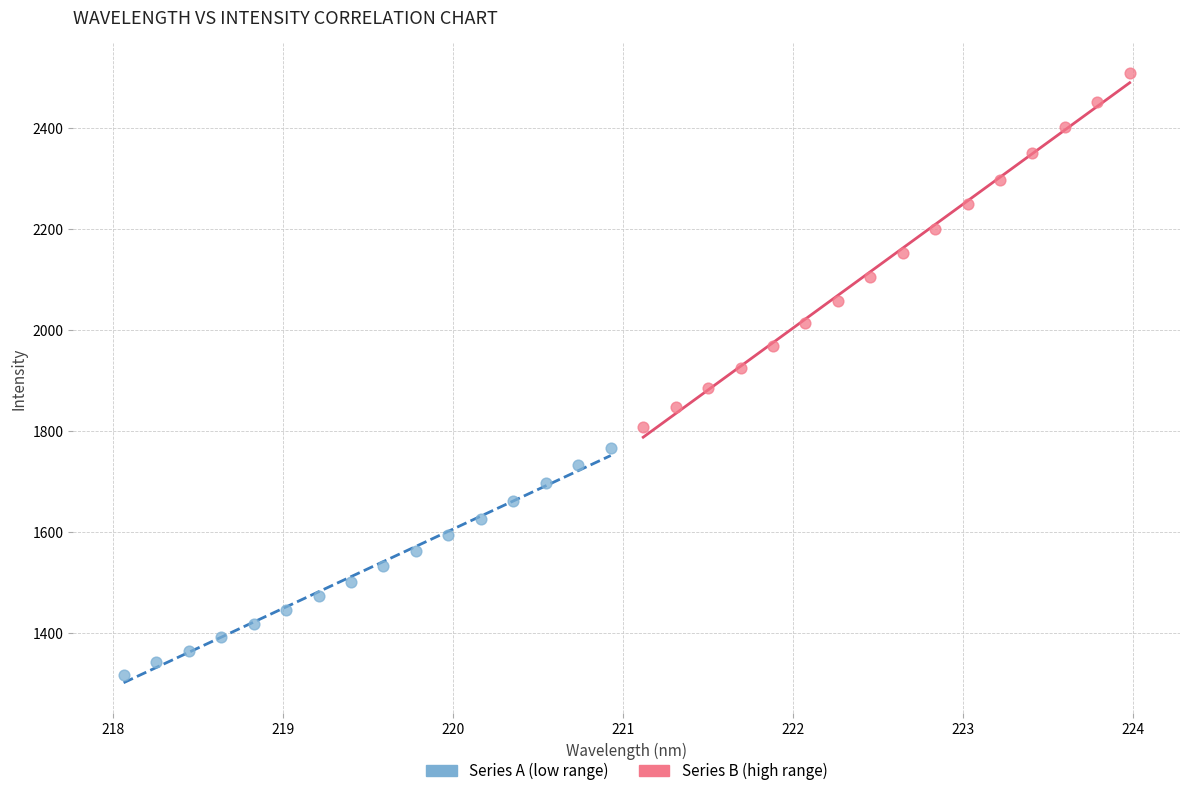

Which series has the largest Y range (max minus min)?

Series B (high range)